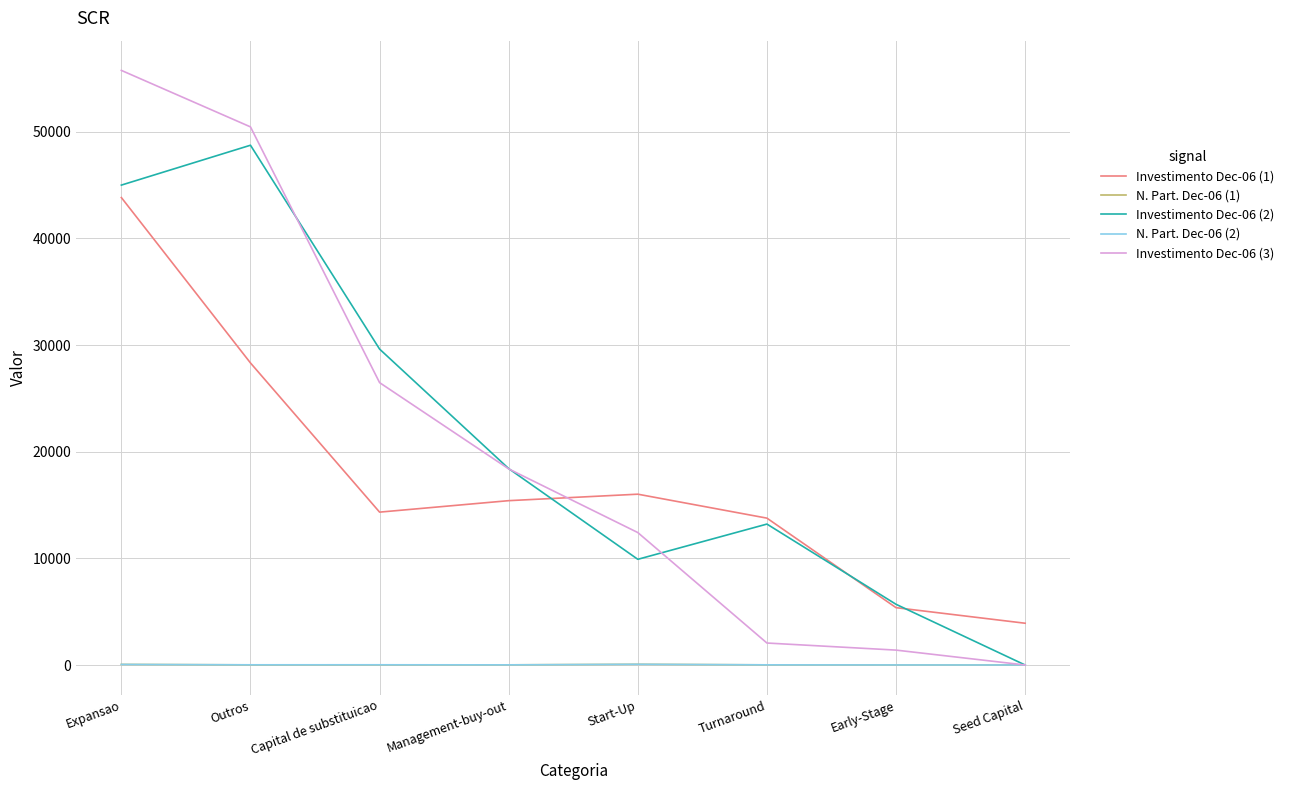

Is the value of Investimento Dec-06 (1) at Expansao greater than the value of N. Part. Dec-06 (2) at Capital de substituicao?

Yes